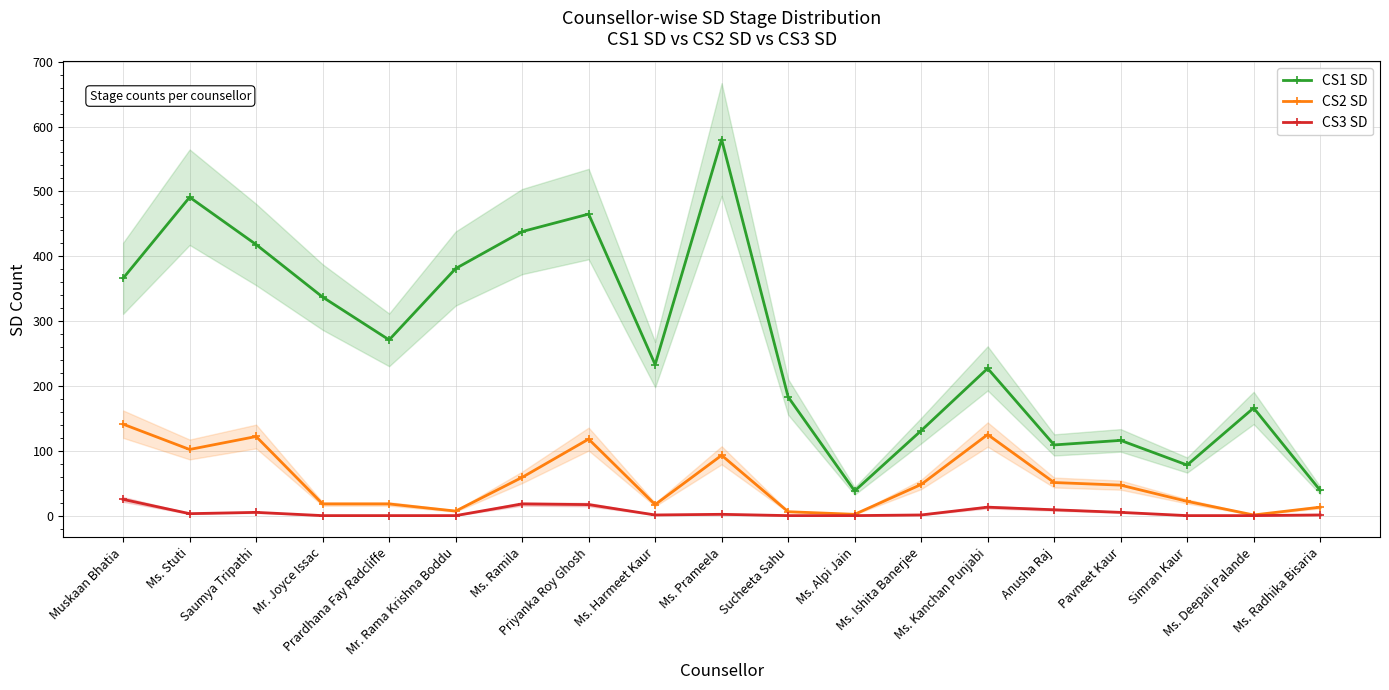

Where is CS3 SD nearest to the value 12?

Ms. Kanchan Punjabi